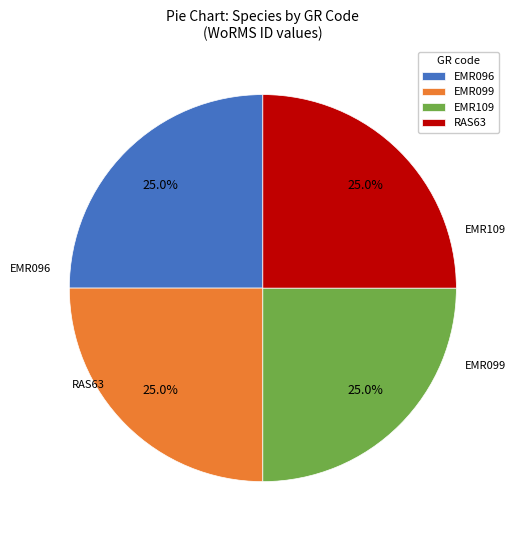

Count the number of slices in the pie.

4